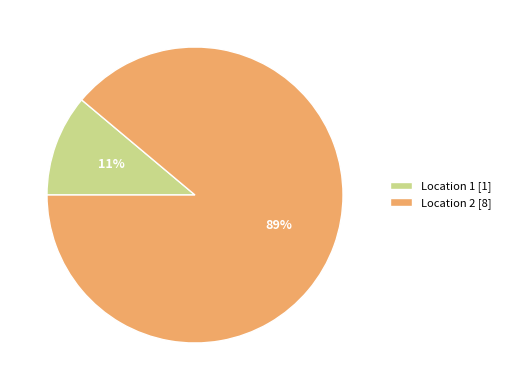

What is the largest slice in the pie chart?

Location 2 [8]